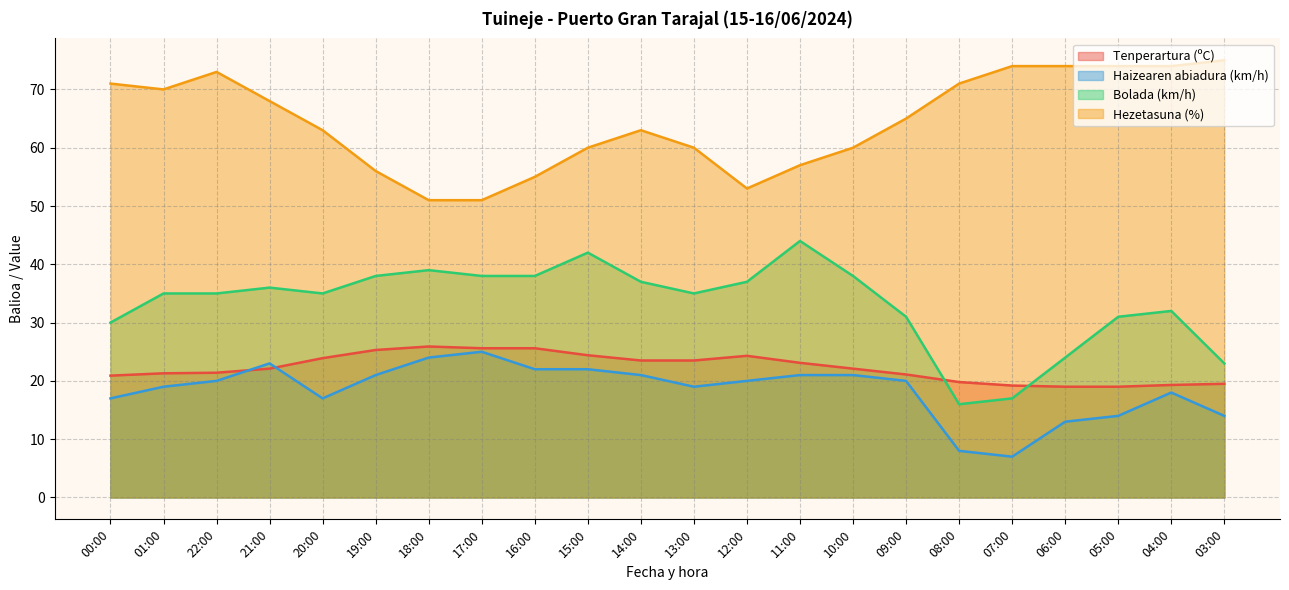

What is the approximate value of Haizearen abiadura (km/h) at 06:00?

13.0